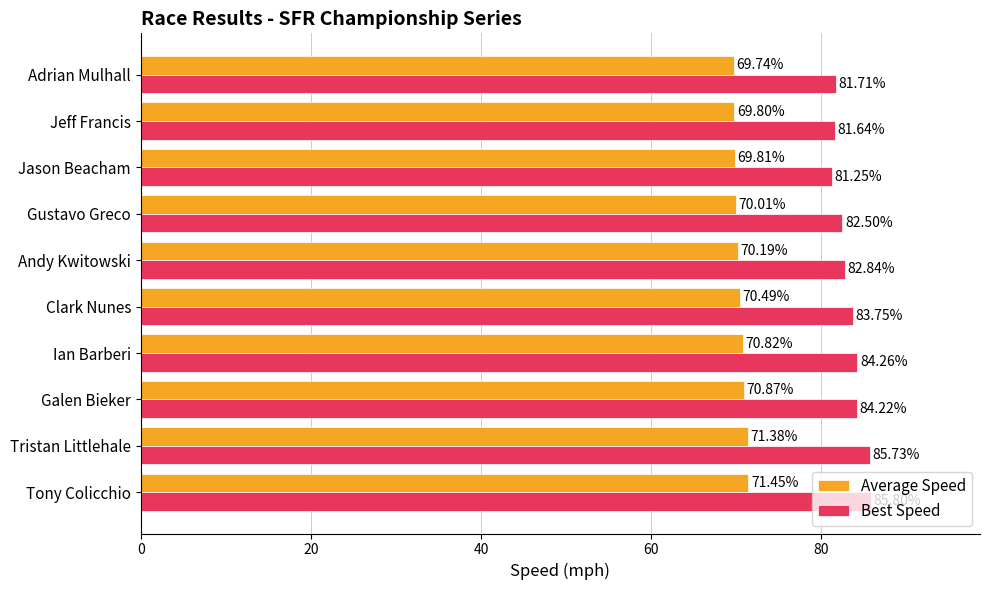

What is the difference between the highest and lowest values at Jeff Francis?

11.8